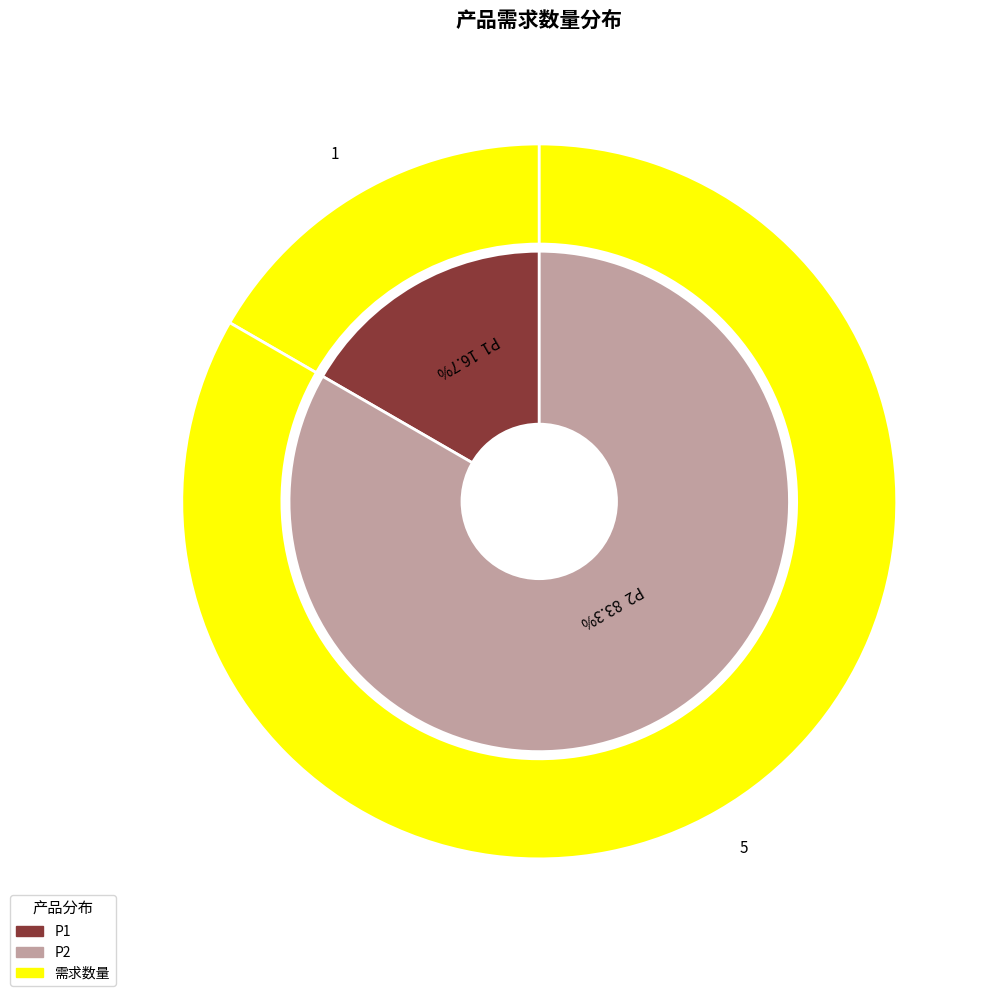

Does P2(W3) represent more than half of the total?

No